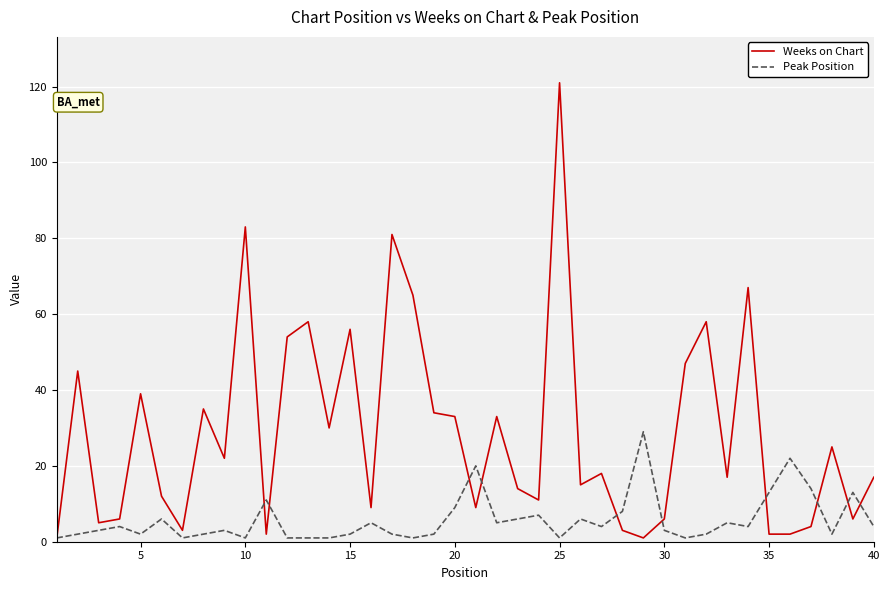

Reading left to right, extract all data points from this chart.

Weeks on Chart: 1	45	5	6	39	12	3	35	22	83	2	54	58	30	56	9	81	65	34	33	9	33	14	11	121	15	18	3	1	6	47	58	17	67	2	2	4	25	6	17
Peak Position: 1	2	3	4	2	6	1	2	3	1	11	1	1	1	2	5	2	1	2	9	20	5	6	7	1	6	4	8	29	3	1	2	5	4	13	22	14	2	13	4